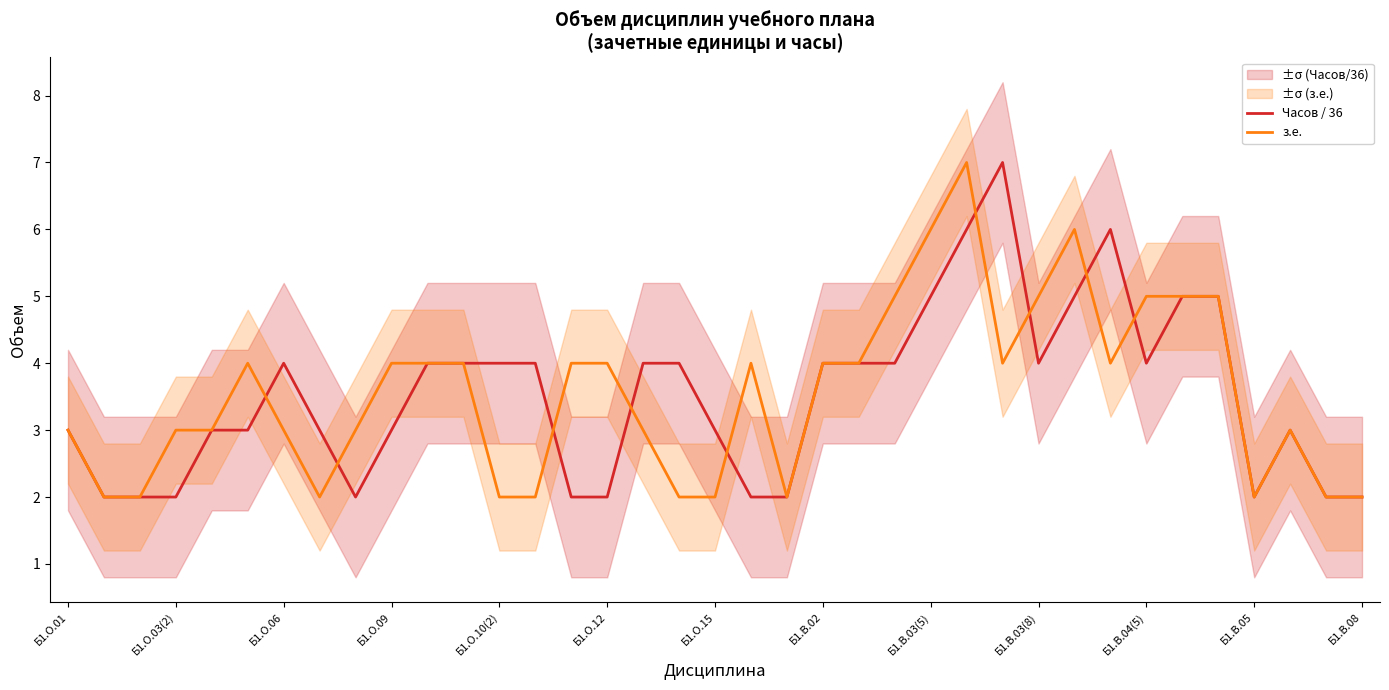

Is it true that з.е. equals 2 at Б1.В.05?

True